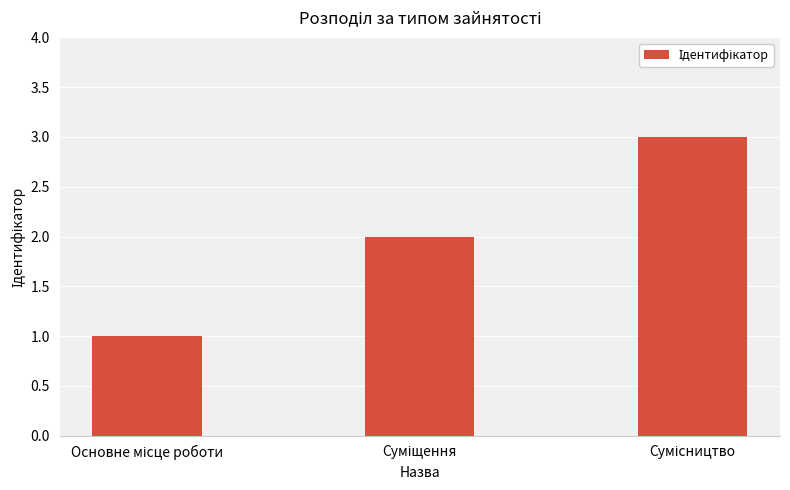

What is the sum of all values?

6